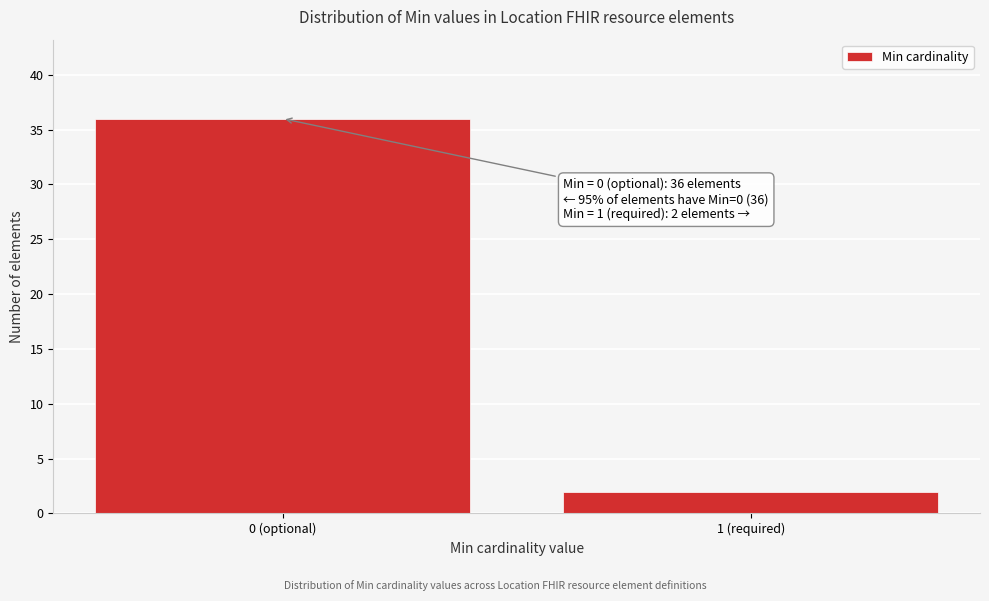

Reading left to right, what are all the values shown in this chart?

0 (optional)=36	1 (required)=2